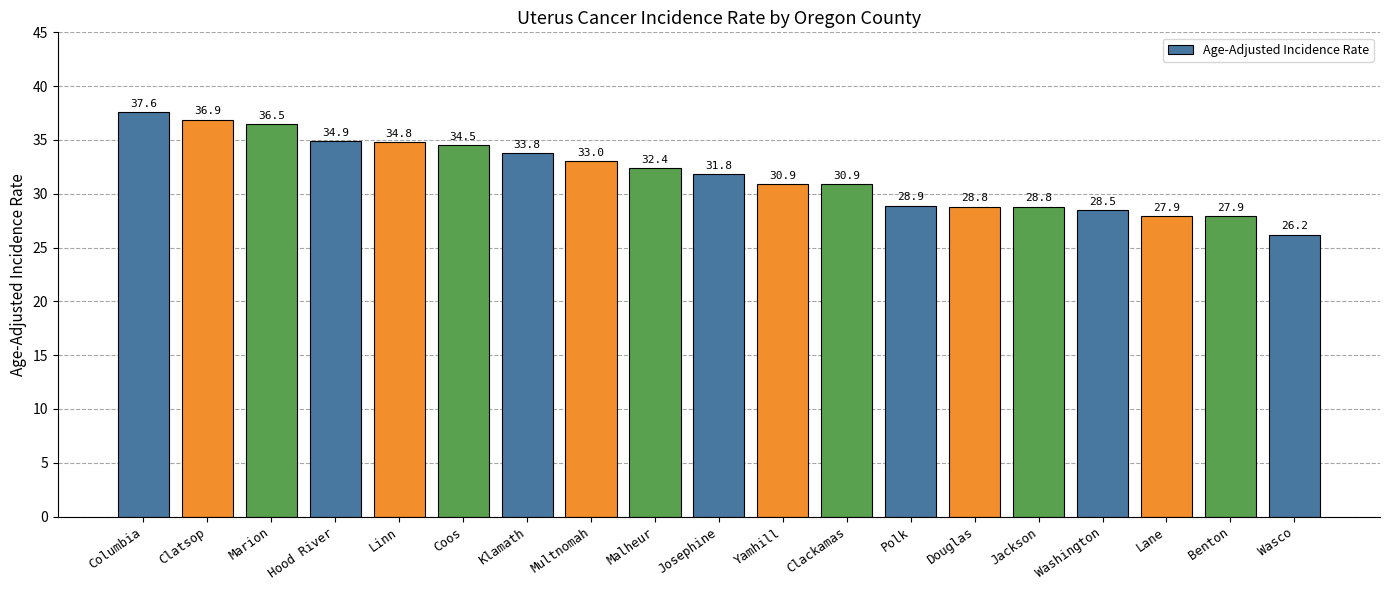

What is the difference between the values at Washington and Douglas?

0.3